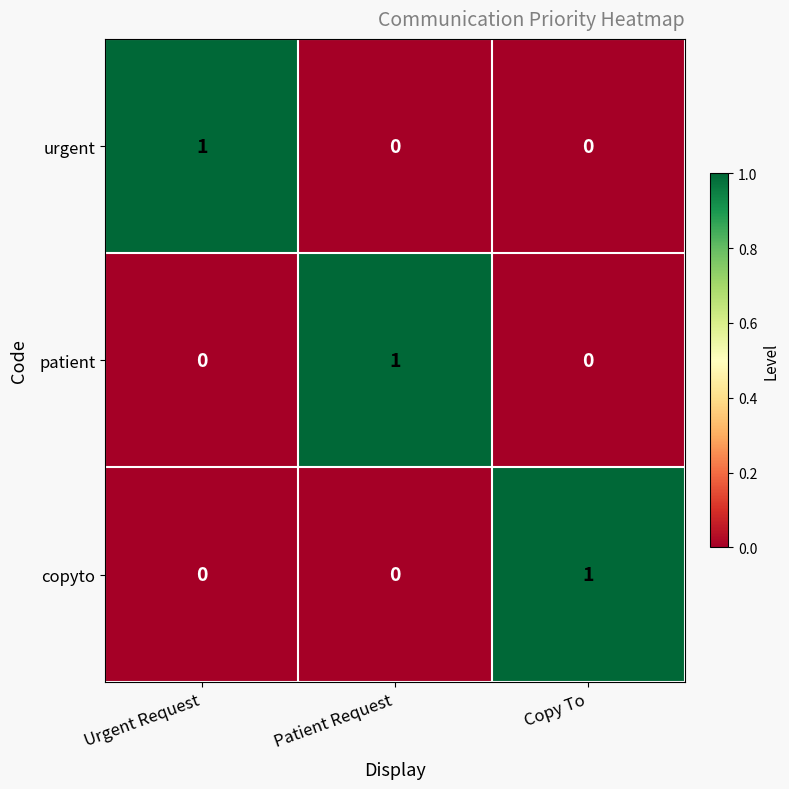

Reading right to left, transcribe all the data shown in this chart.

urgent: 0	0	1
patient: 0	1	0
copyto: 1	0	0